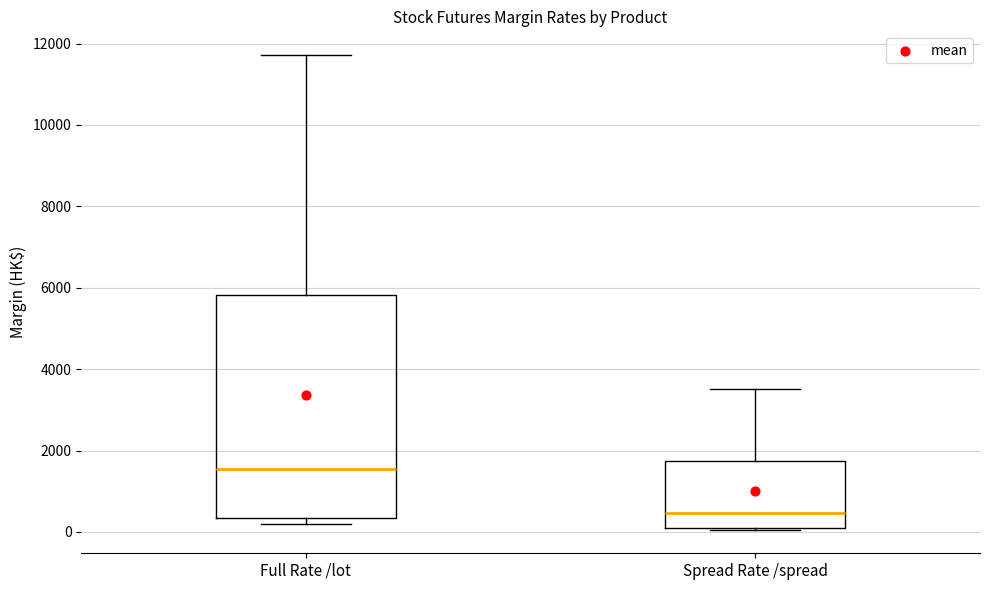

Where does the upper whisker of the box for Spread Rate /spread end on the y-axis? The values are not printed on the chart, so give them approximately, as read against the axis.

3600